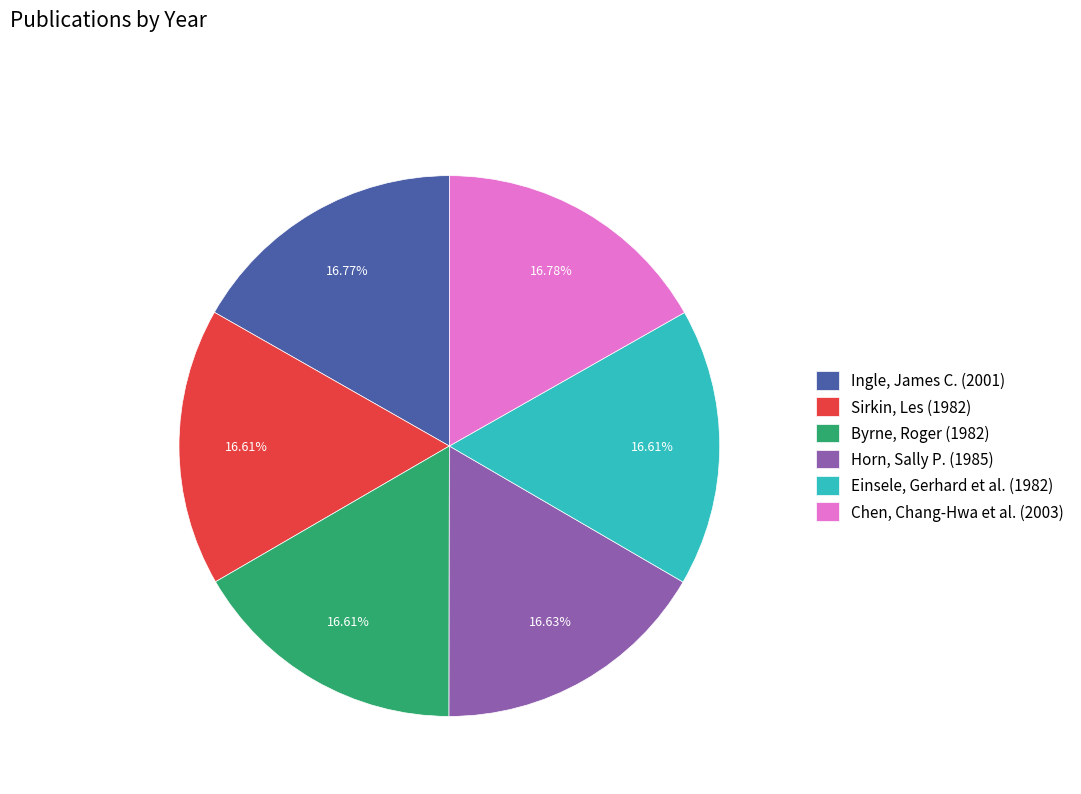

To the nearest percent, what percentage of the pie is Sirkin, Les (1982)?

17%